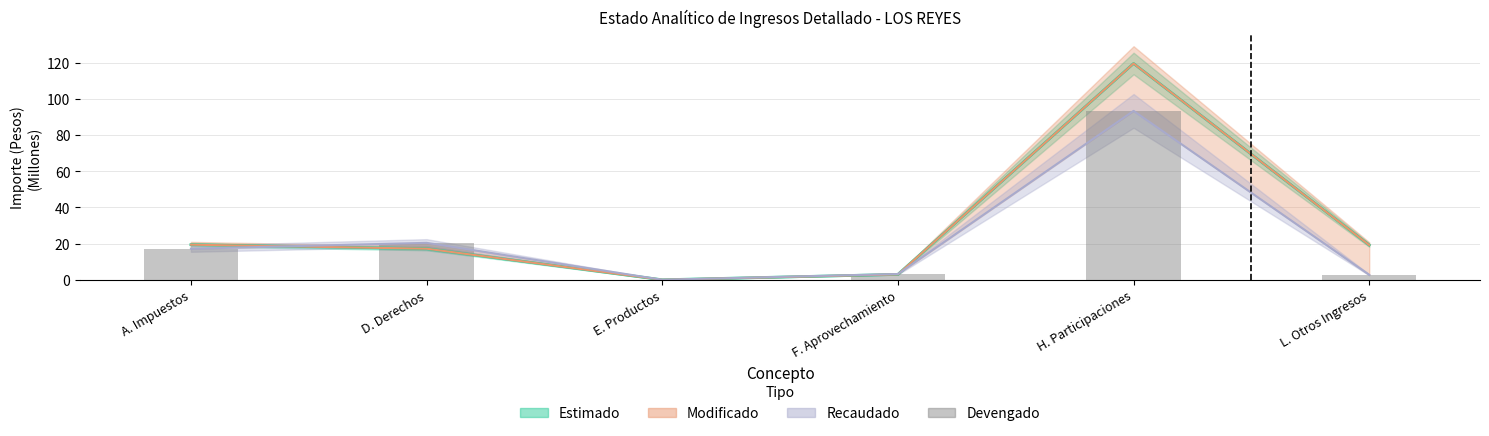

Which category has the highest value across all series?

H. Participaciones